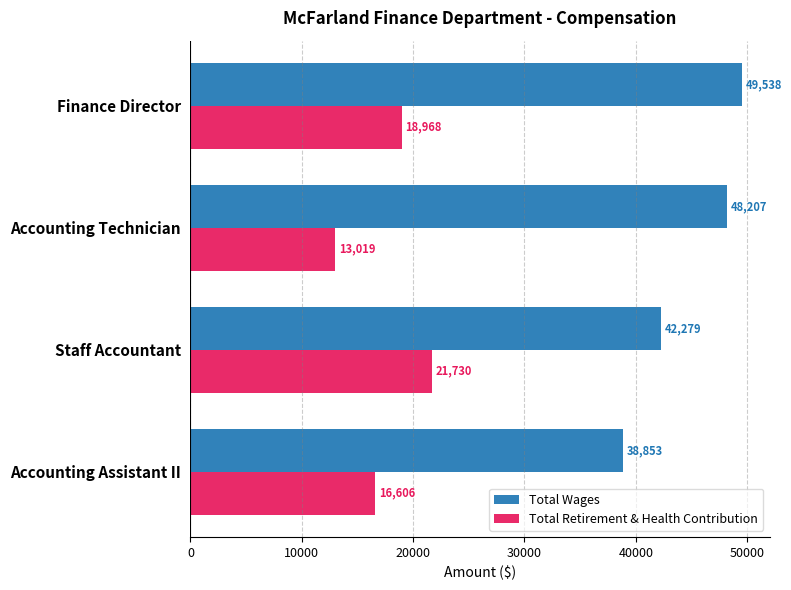

The value of Total Retirement & Health Contribution at Accounting Technician is 13019. True or false?

True